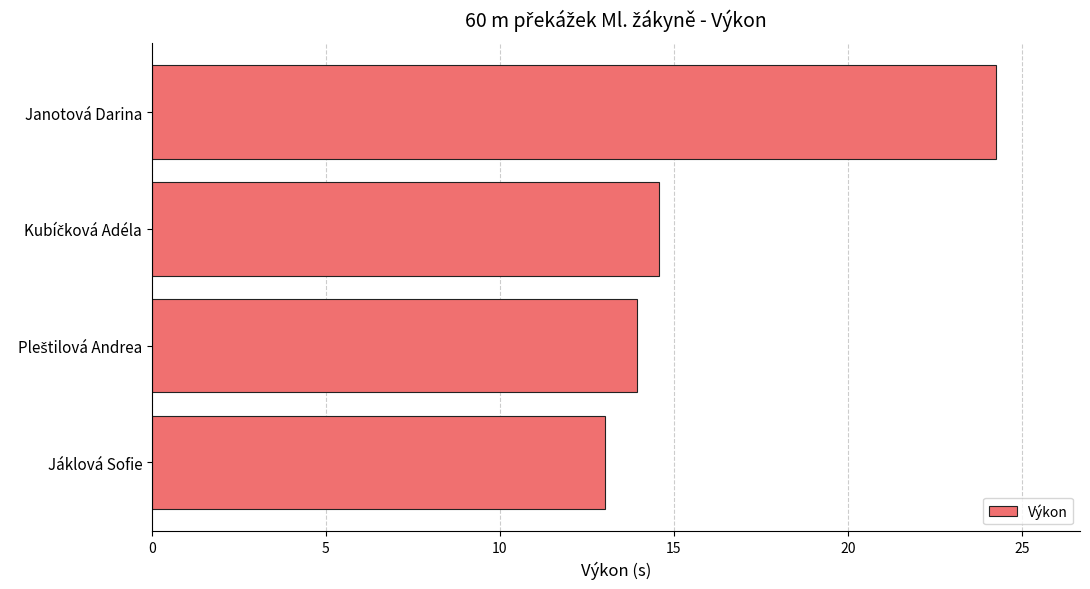

Read the value at Janotová Darina.

24.2